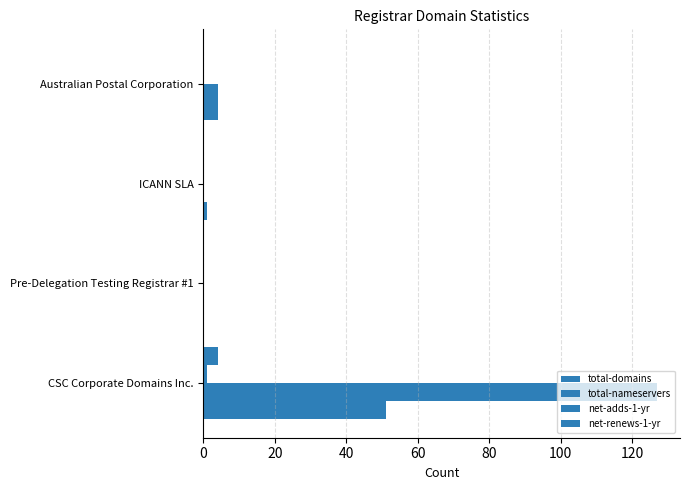

Count the number of categories in the chart.

4